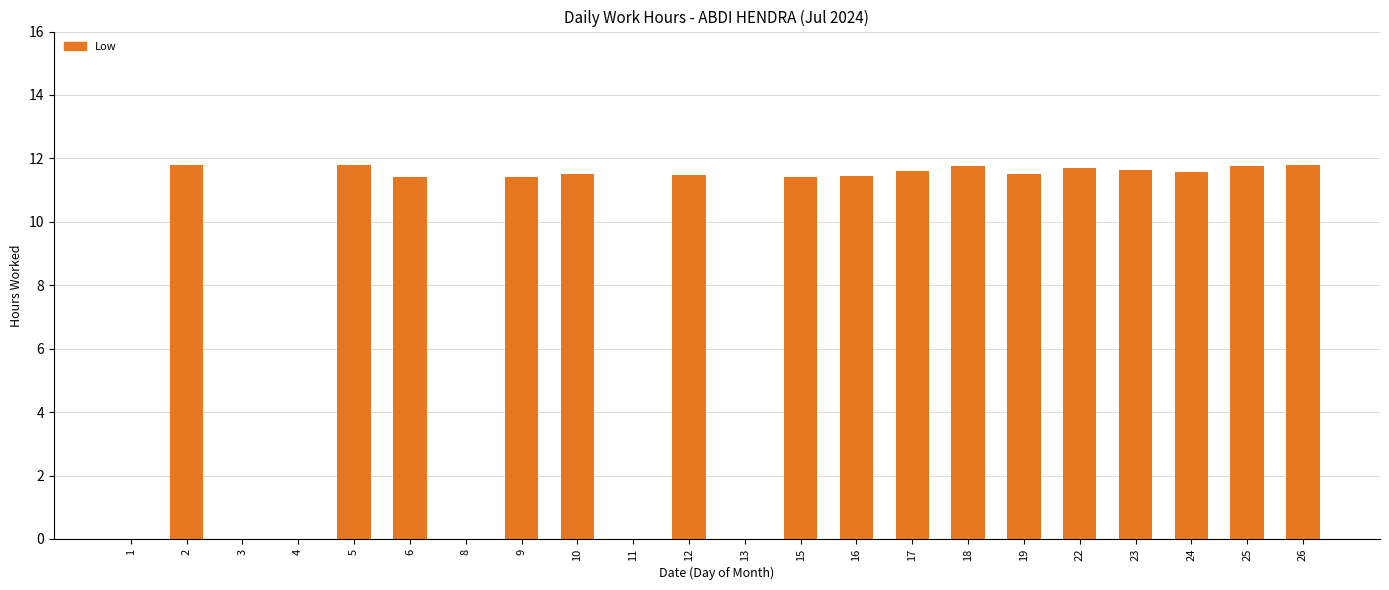

What is the greatest value displayed?

11.8